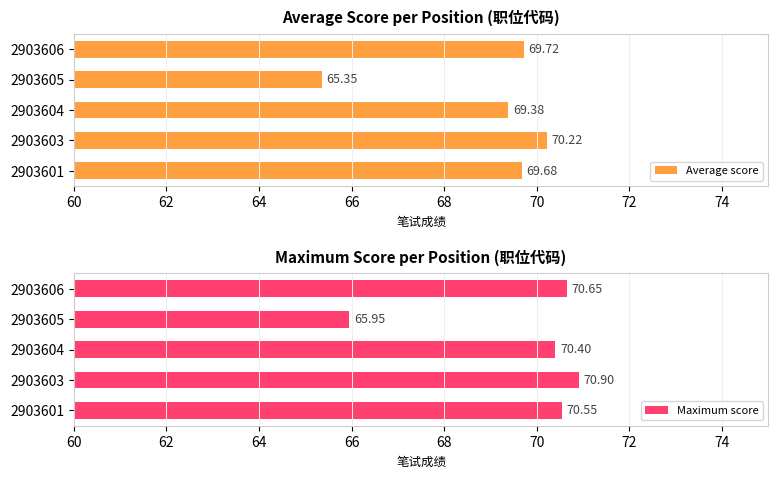

Rank the categories by Average score value from highest to lowest.

2903603, 2903606, 2903601, 2903604, 2903605